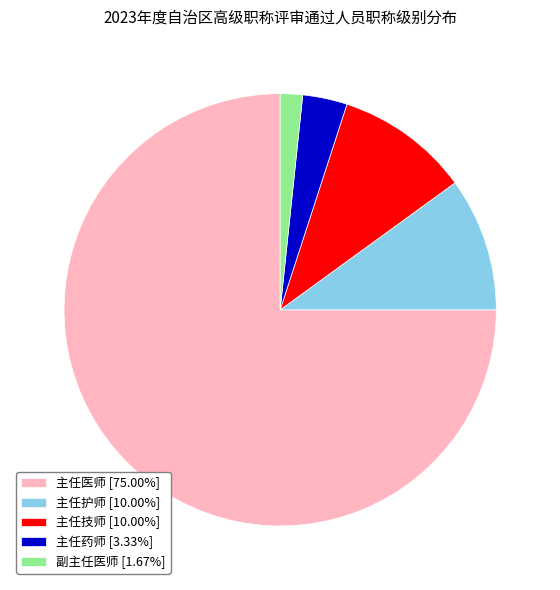

Which slice is the largest?

主任医师